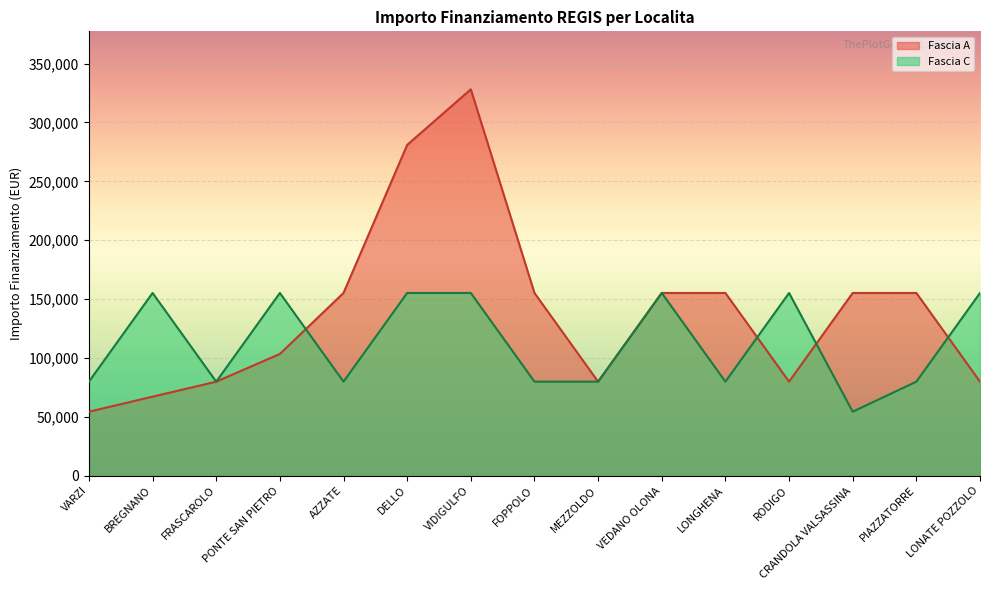

Which series has the largest total across all categories?

Fascia A